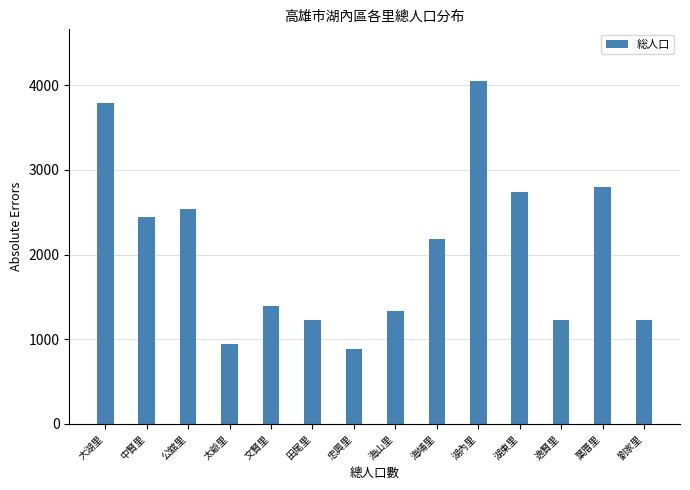

What value does the data have at 大湖里, to the nearest 100?

3800